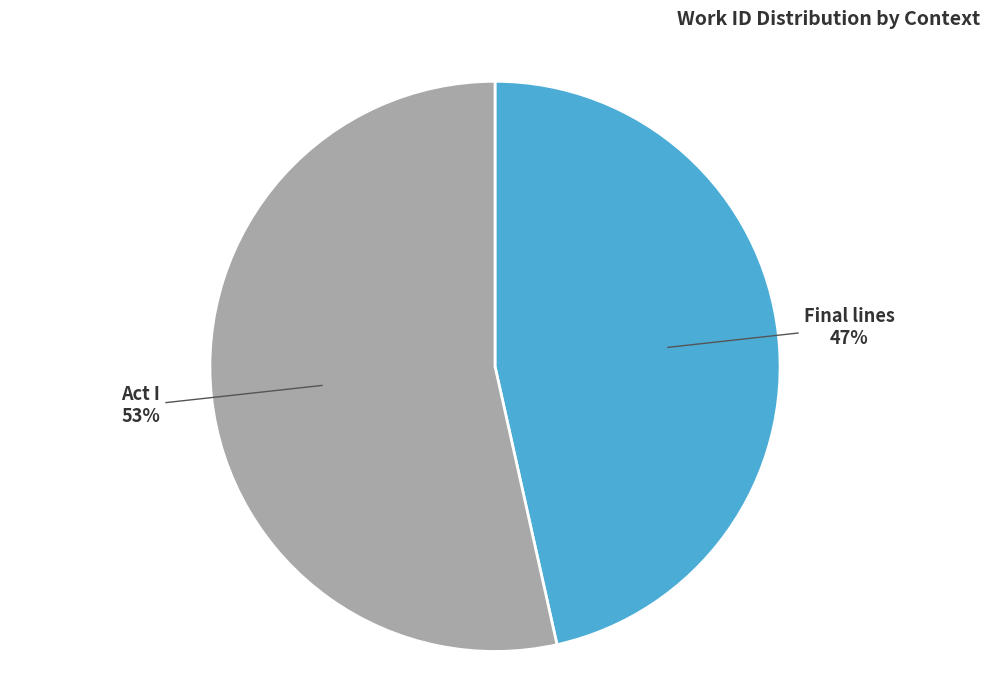

What percentage is the Act I slice, to the nearest percent?

53%